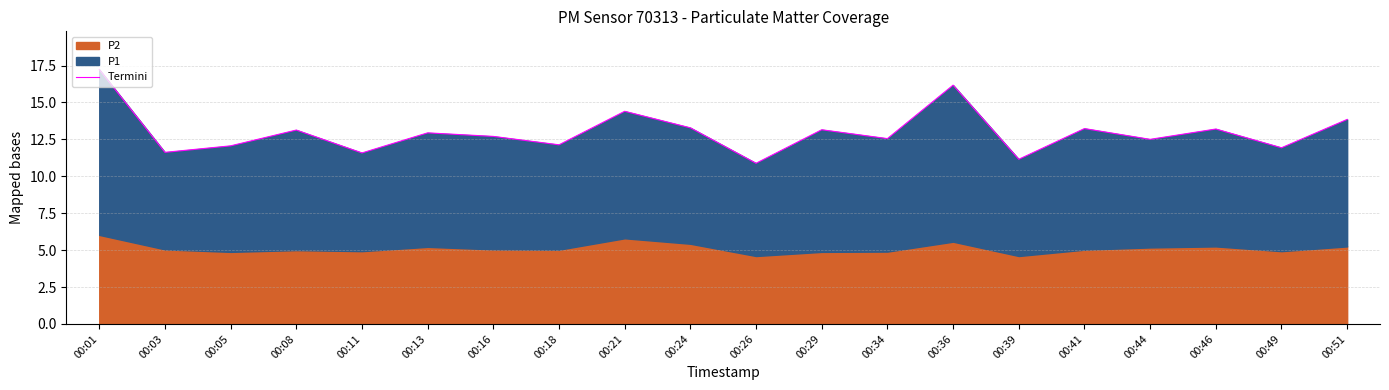

What is the difference between the second highest and minimum values?

5.3